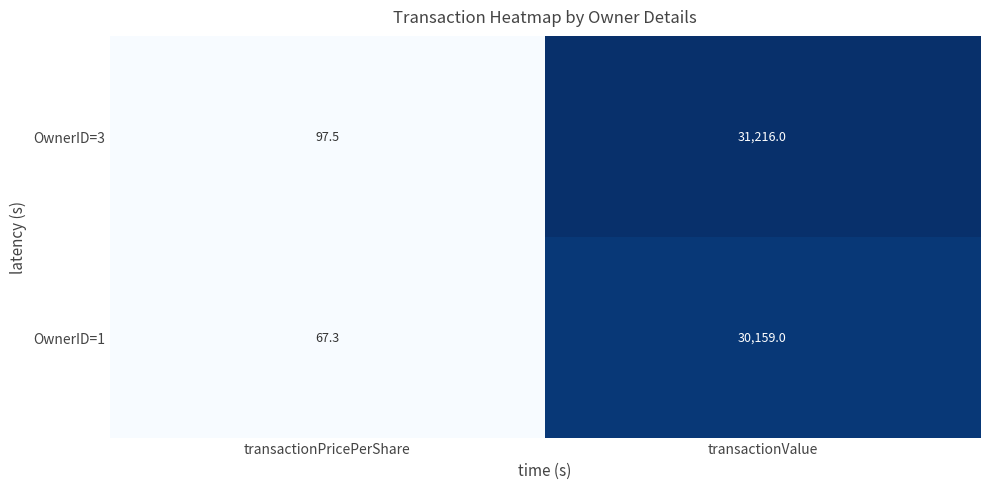

Which category has the highest value across all series?

transactionValue